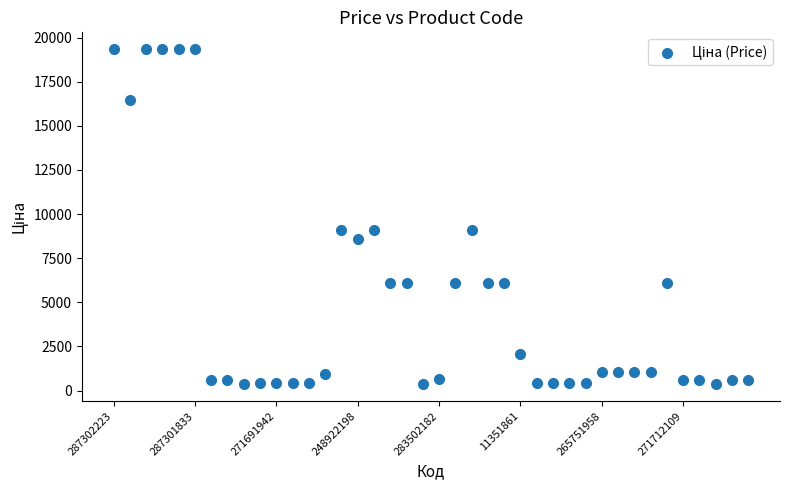

What is the range of Y values (max minus min)?

18994.4